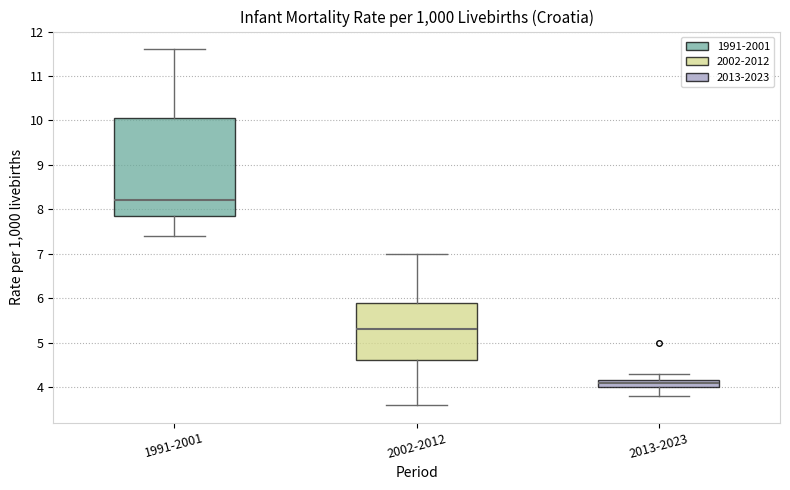

Reading left to right, read every box against the y-axis: the position of its median line, the range the box covers, and the ends of its whiskers. The values are not printed on the chart, so give them approximately, as read against the axis.

1991-2001: median 8.2, box 7.9 to 10.1, whiskers 7.4 to 11.6
2002-2012: median 5.3, box 4.6 to 5.9, whiskers 3.6 to 7.0
2013-2023: median 4.1, box 4.0 to 4.2, whiskers 3.8 to 4.3